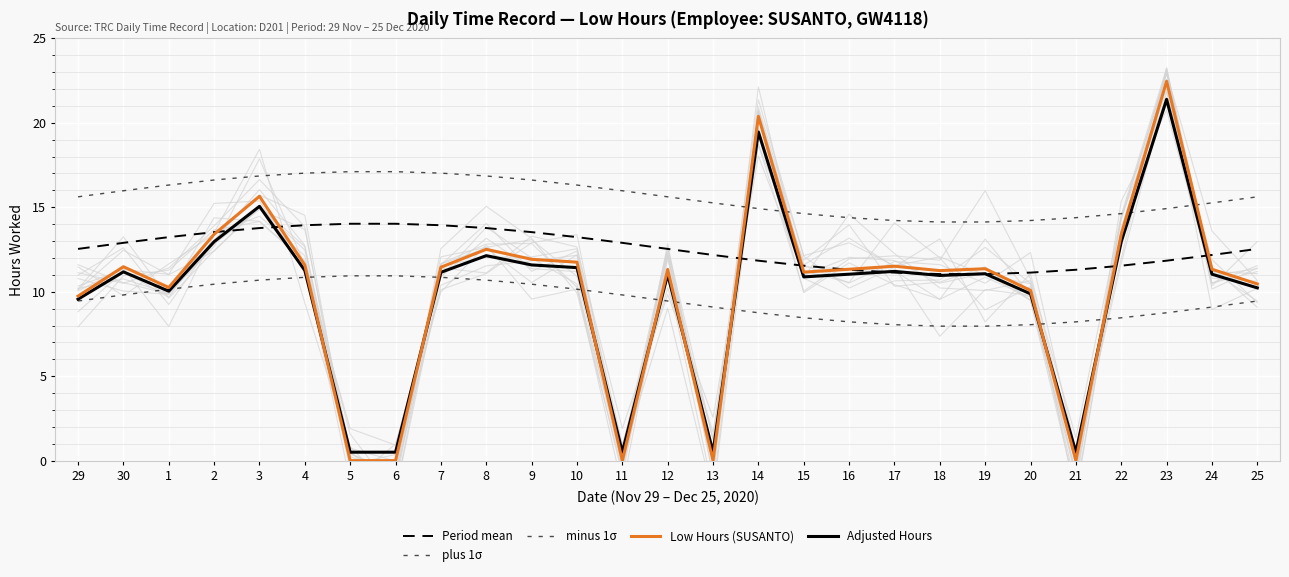

What is the sum of all Low Hours (SUSANTO) values?

275.8